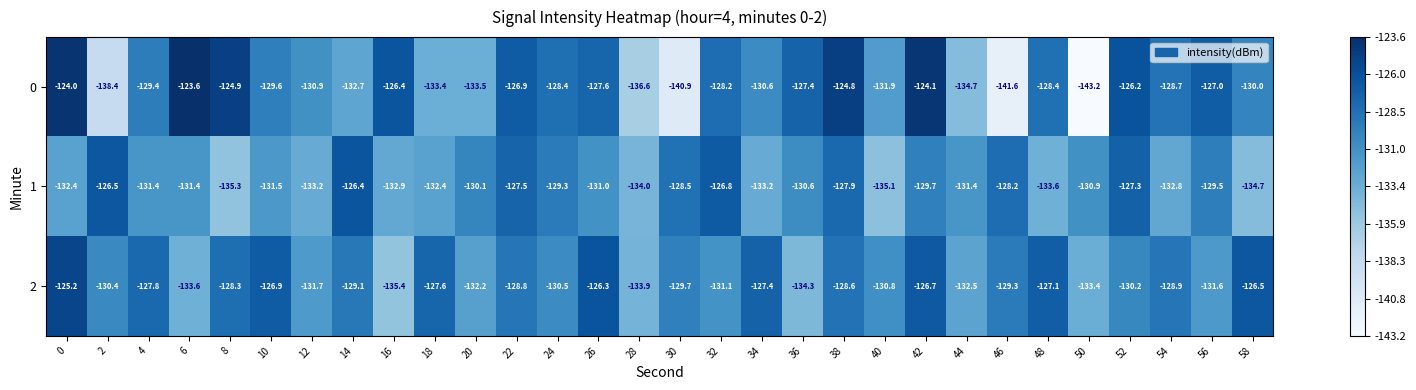

What is the lowest value of the 0 series?

-143.2